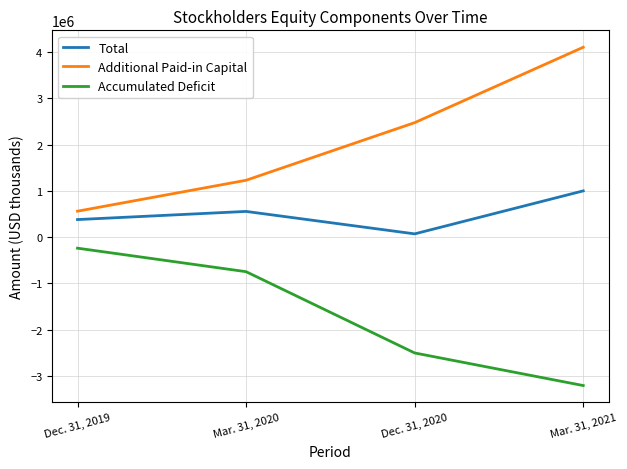

The Accumulated Deficit series shows -943179 at Dec. 31, 2020. True or false?

False